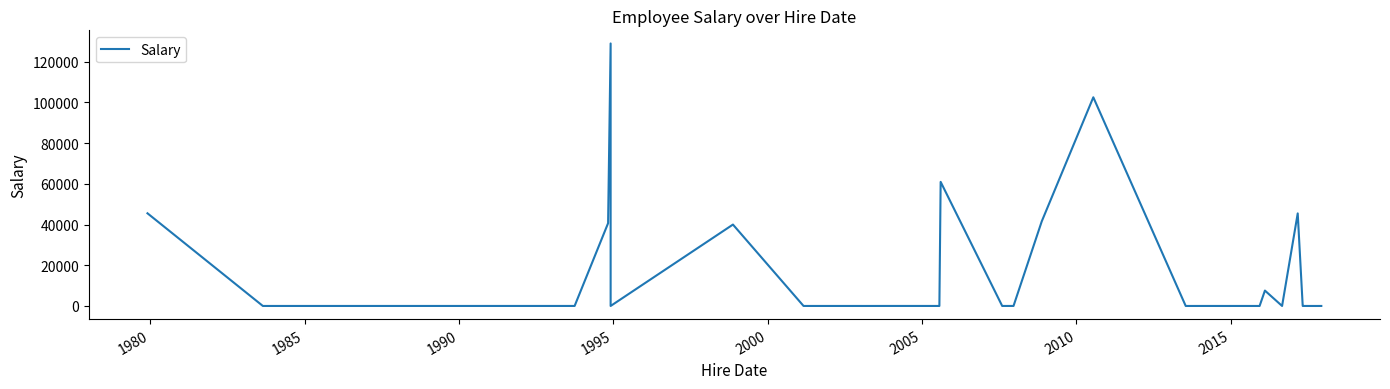

How many lines are shown in the chart?

1